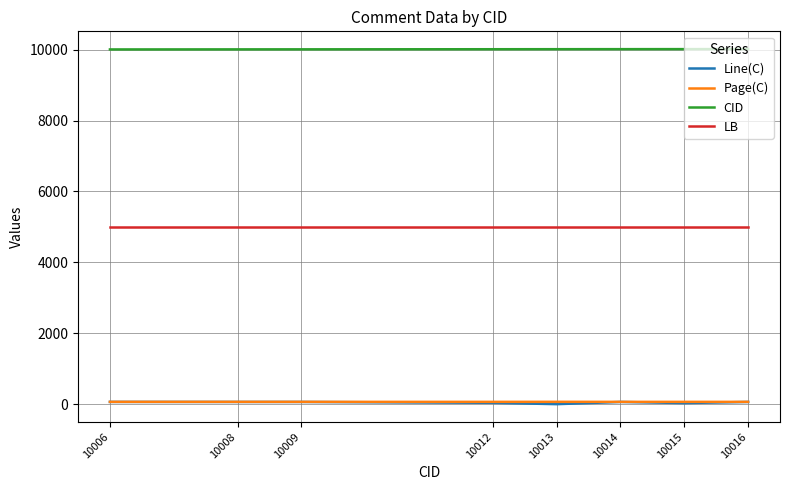

True or false: LB and CID cross at least once.

False